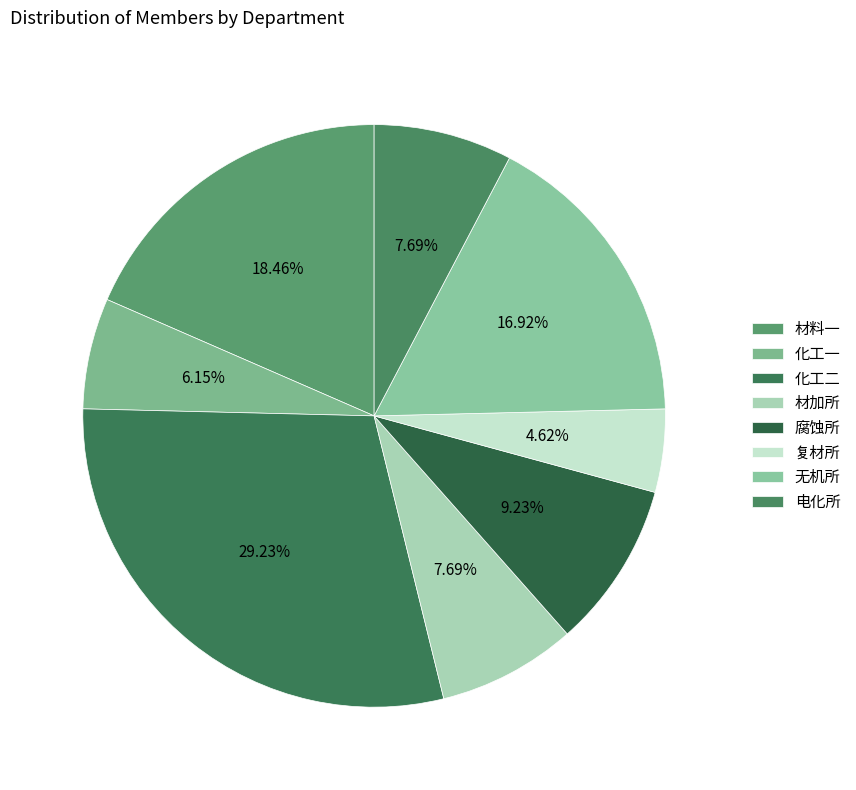

How many slices are in this pie chart?

8